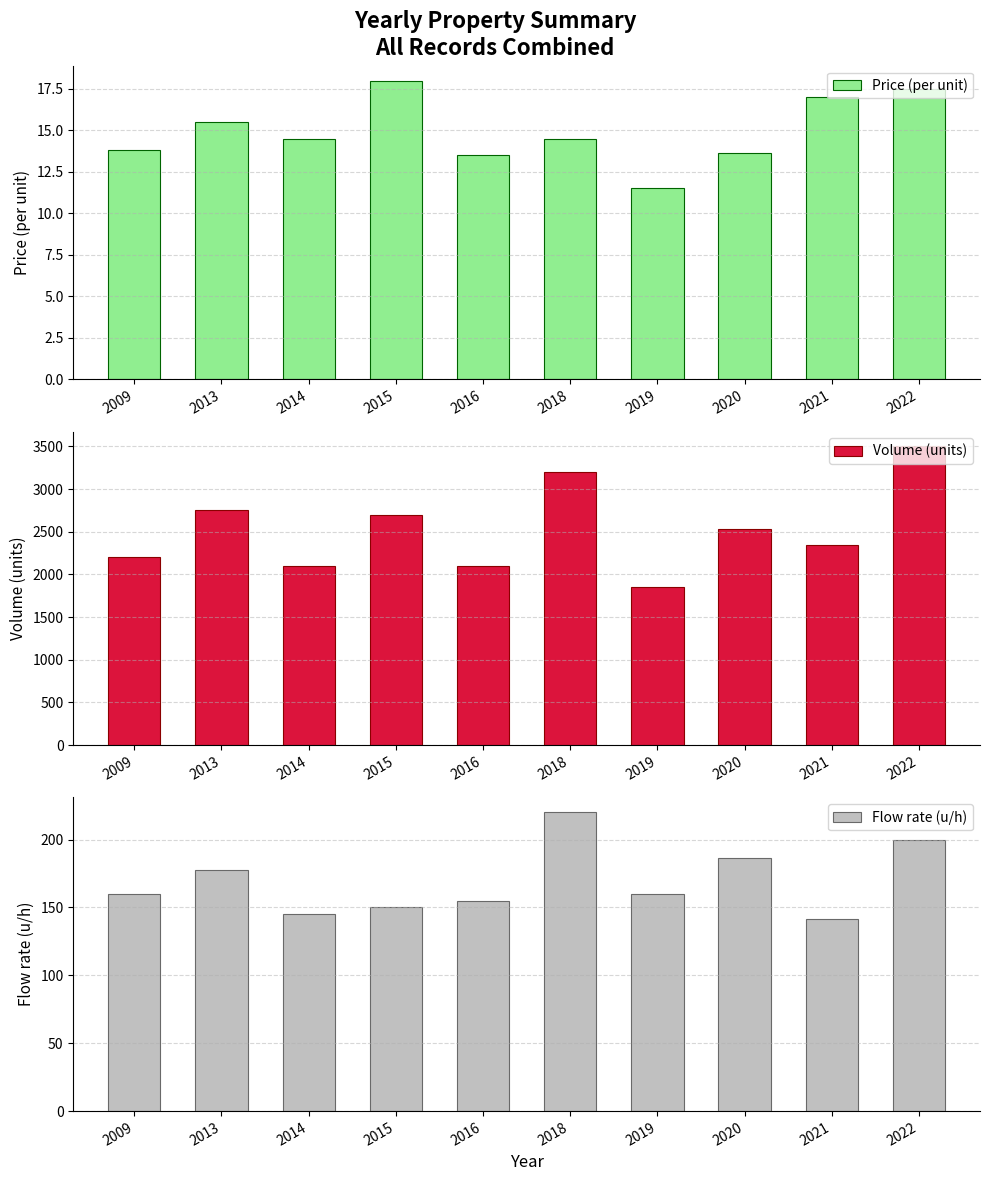

At 2020, list the series in order from smallest to largest.

Price (per unit), Flow rate (u/h), Volume (units)